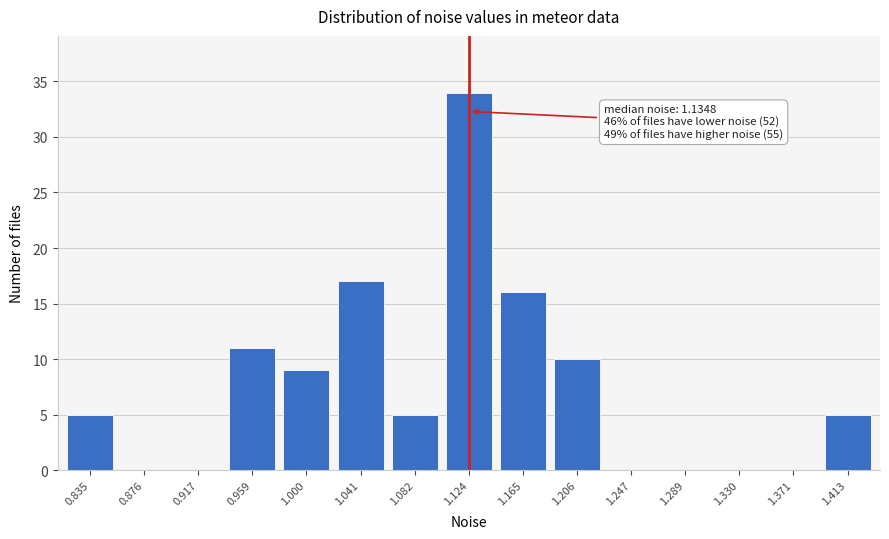

Reading left to right, transcribe all the data shown in this chart.

0.835=5	0.876=0	0.917=0	0.959=11	1.000=9	1.041=17	1.082=5	1.124=34	1.165=16	1.206=10	1.247=0	1.289=0	1.330=0	1.371=0	1.413=5